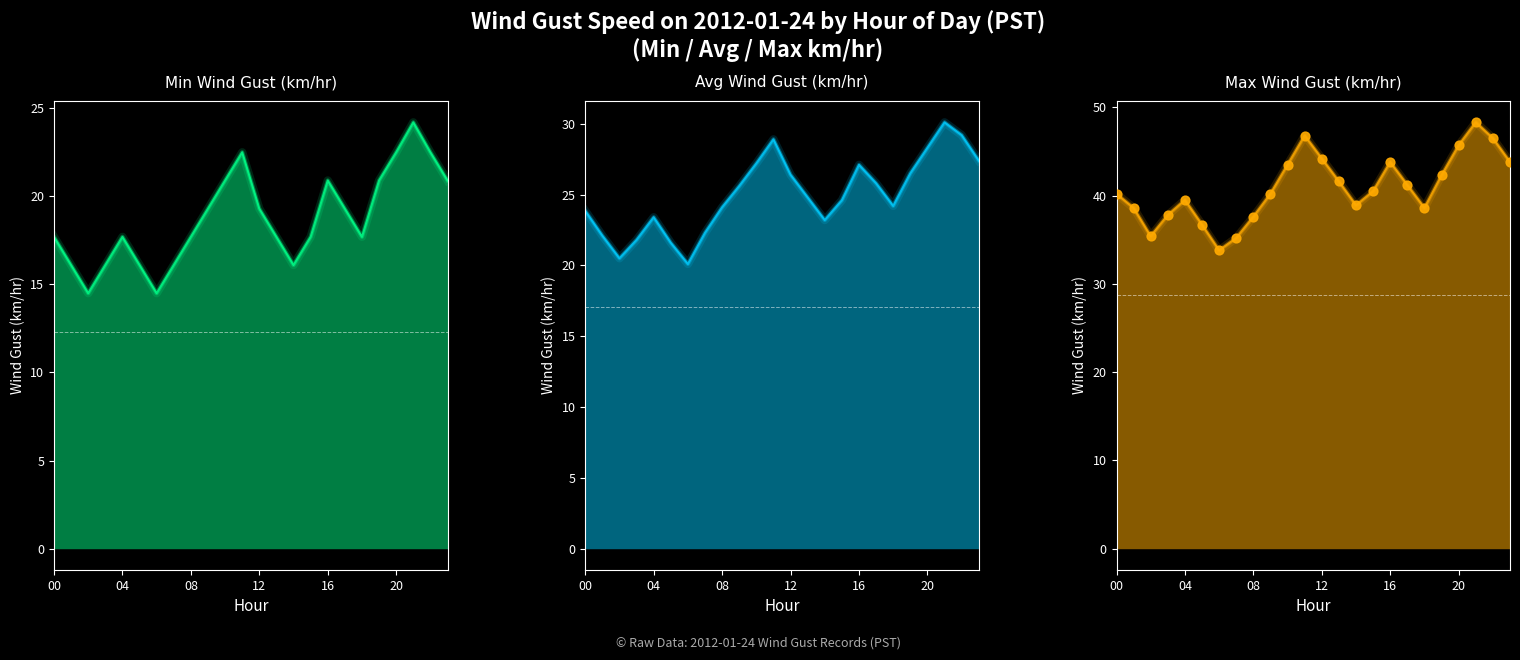

Is the value of Max Wind Gust (km/hr) at 15 greater than the value of Min Wind Gust (km/hr) at 7?

Yes